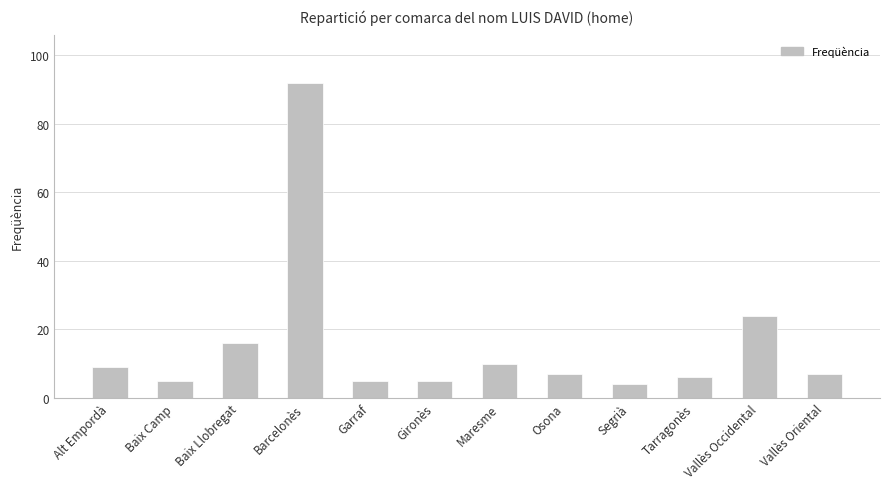

What is the ratio of the value at Vallès Oriental to the value at Baix Llobregat?

0.4